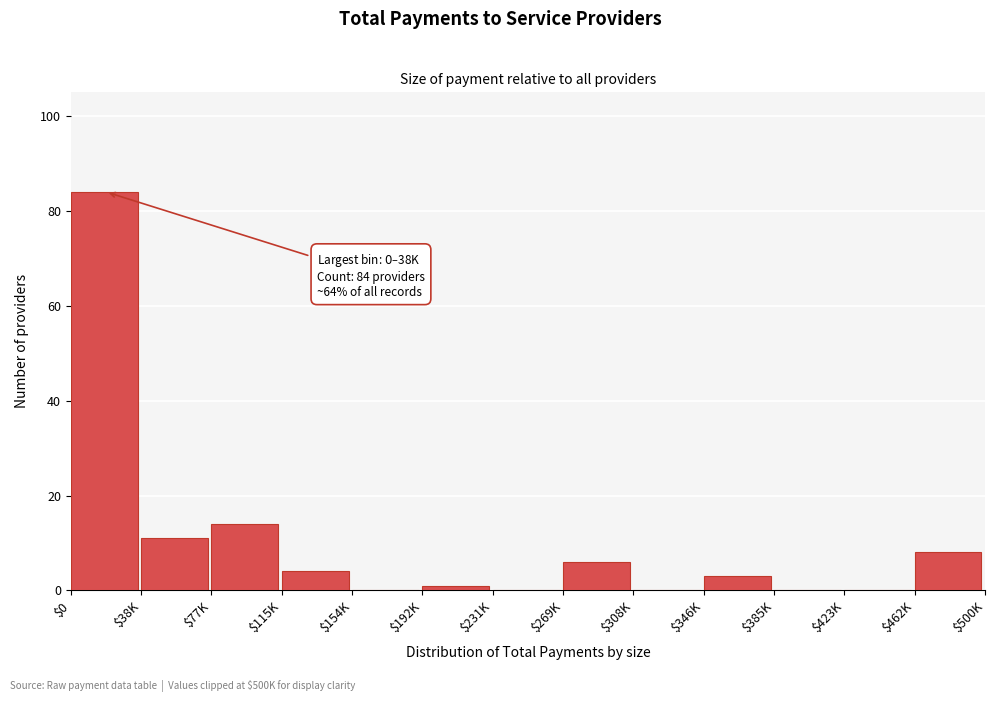

Is it true that the value at $308K is 0?

True